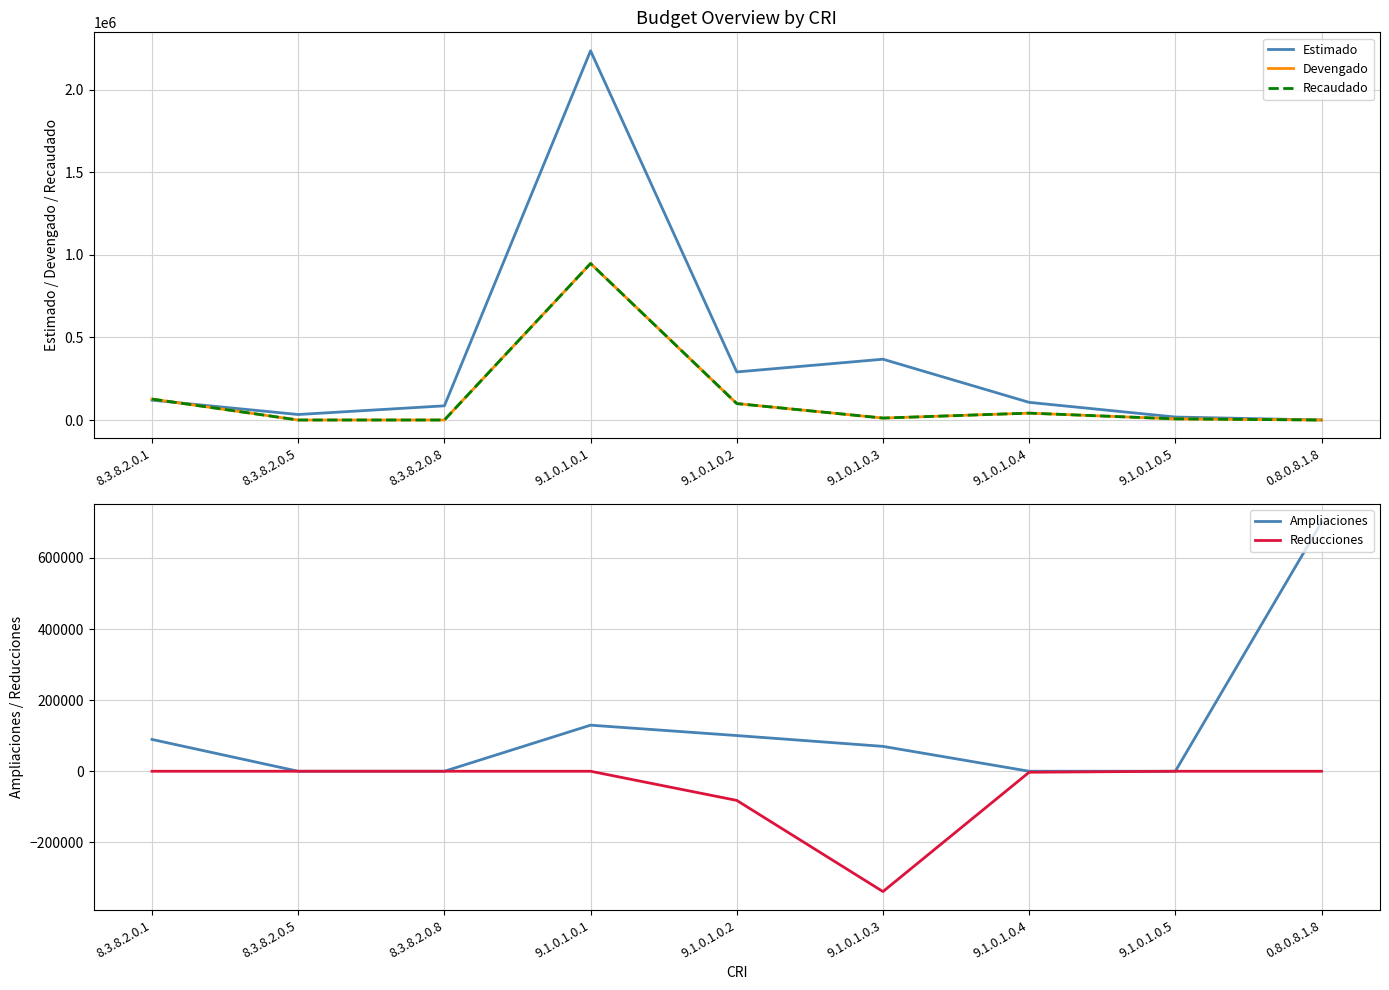

Reading left to right, what are all the values shown in this chart?

Estimado: 120000.0	33300.0	85848.0	2234390.7	290841.1	367968.2	106800.0	18000.0	0.0
Devengado: 126929.5	0.0	0.0	947116.3	99443.7	11840.0	41600.0	6900.0	0.0
Recaudado: 126929.5	0.0	0.0	947116.3	99443.7	11840.0	41600.0	6900.0	0.0
Ampliaciones: 89429.5	0.0	0.0	129600.0	100400.0	70000.0	0.0	0.0	700000.0
Reducciones: 0.0	0.0	0.0	0.0	-82000.0	-338368.2	-2800.0	0.0	0.0